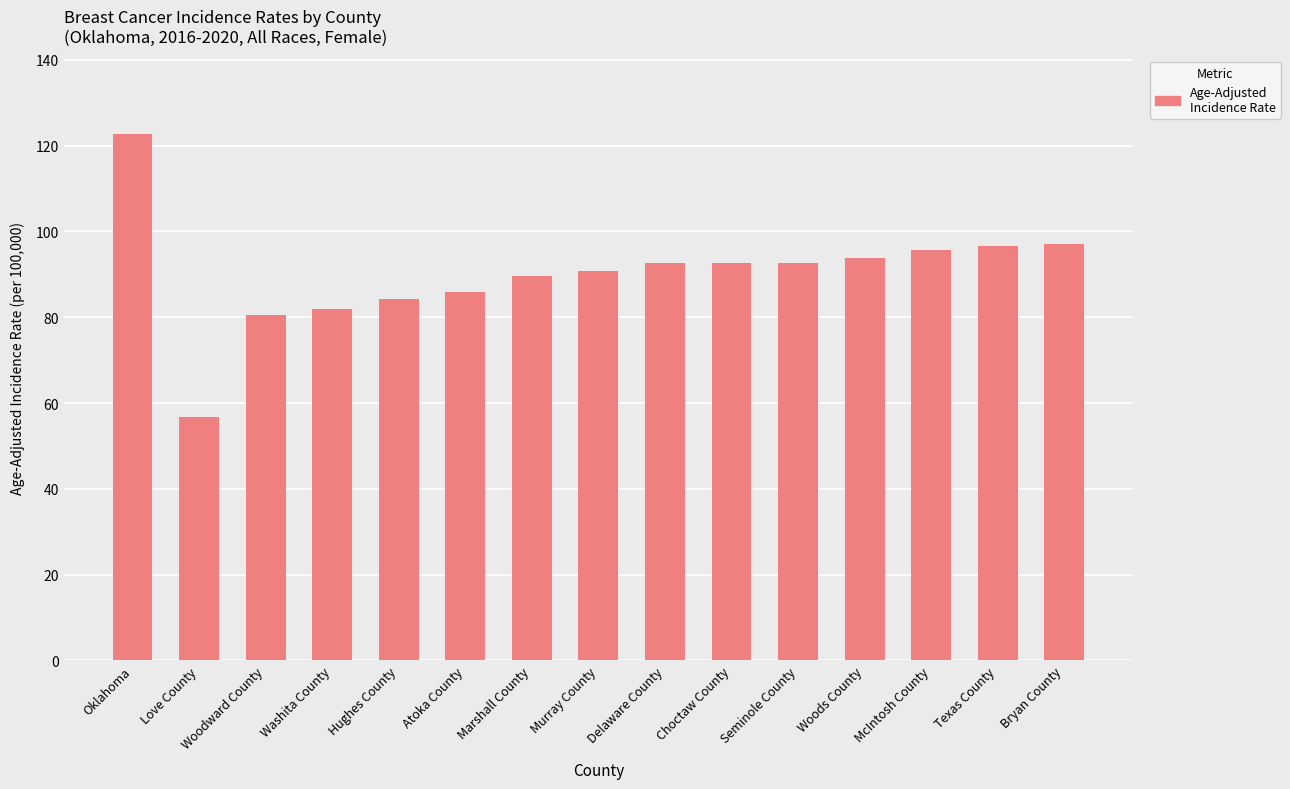

Read the value at Texas County.

96.5